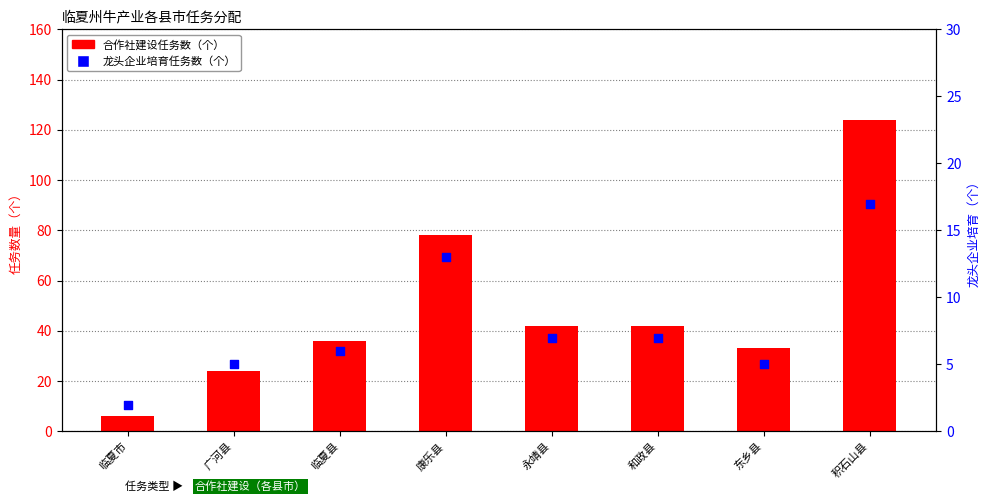

Which series reaches the maximum Y coordinate?

count